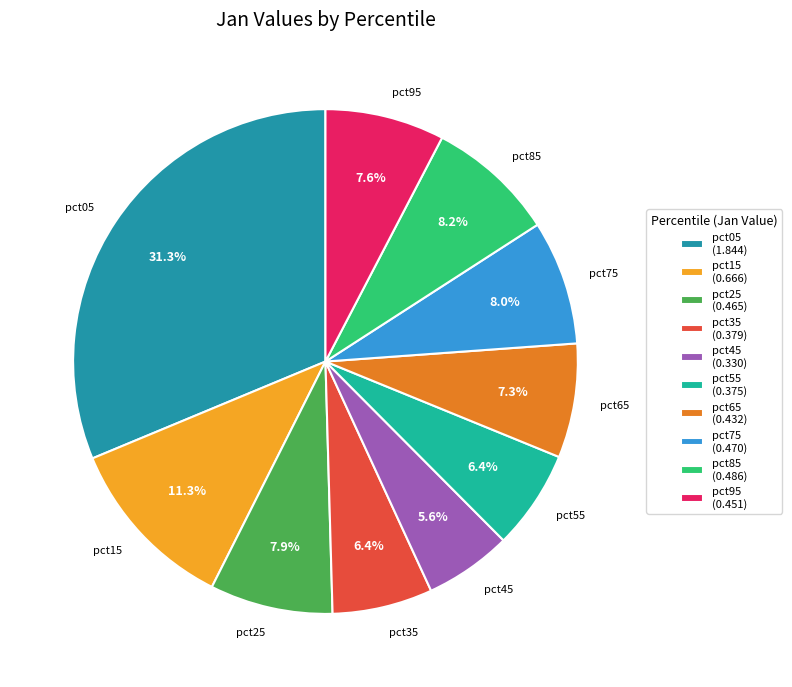

Is there any slice that represents more than half of the pie?

No